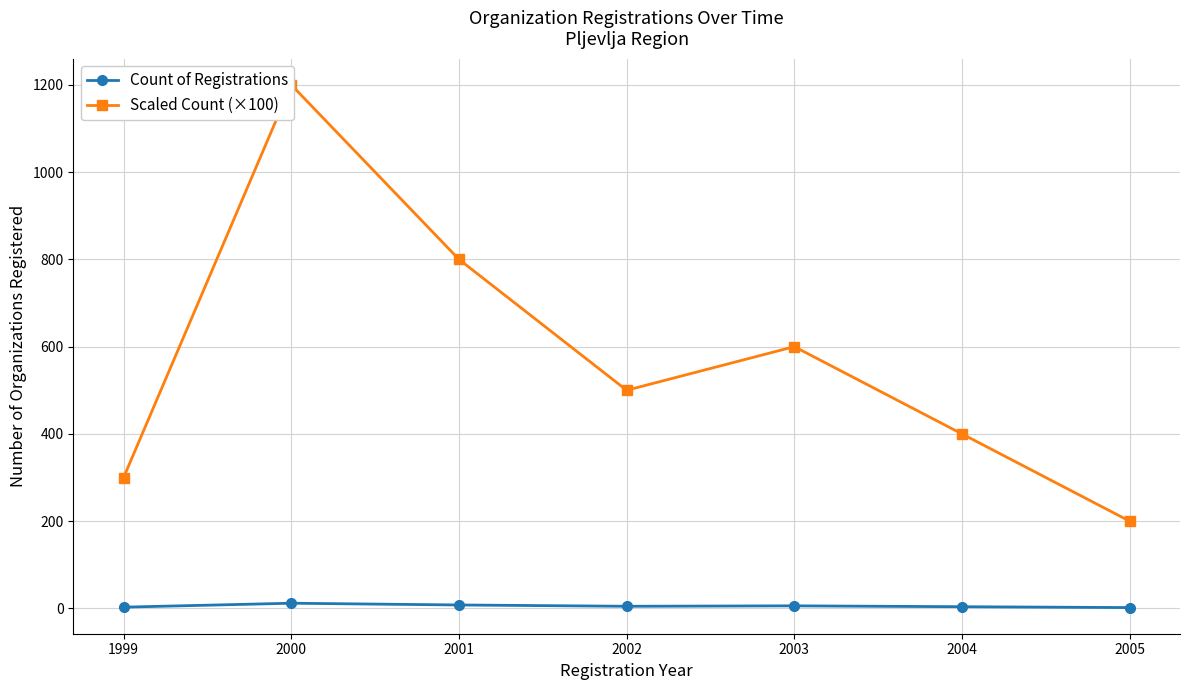

How many lines are shown in the chart?

2